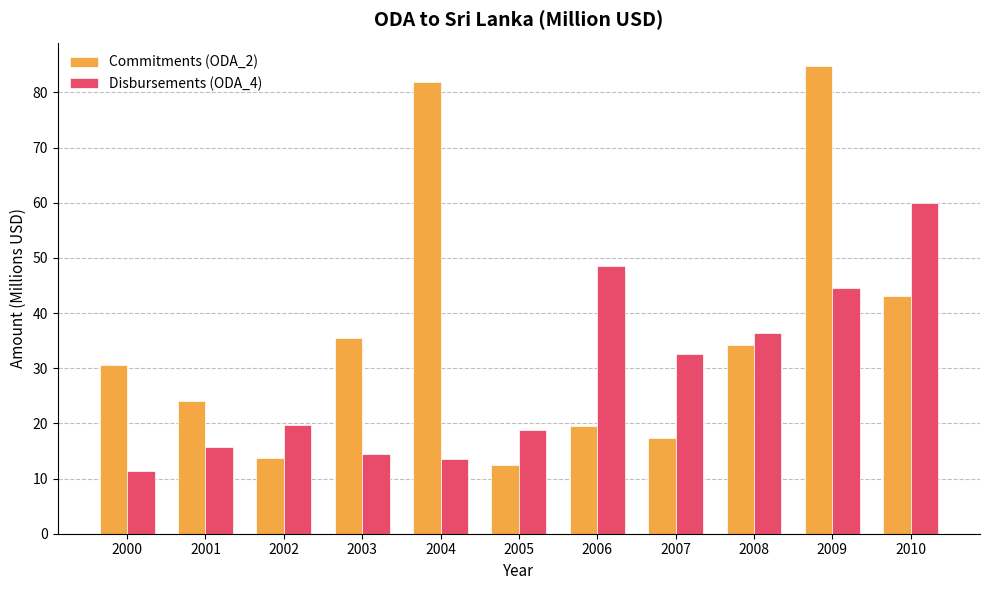

What are all the series names shown in the legend?

Commitments (ODA_2), Disbursements (ODA_4)